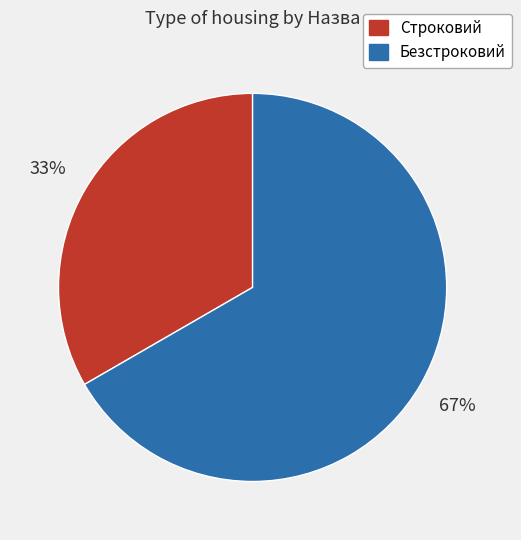

Combined, do Строковий and Безстроковий account for over 50%?

Yes